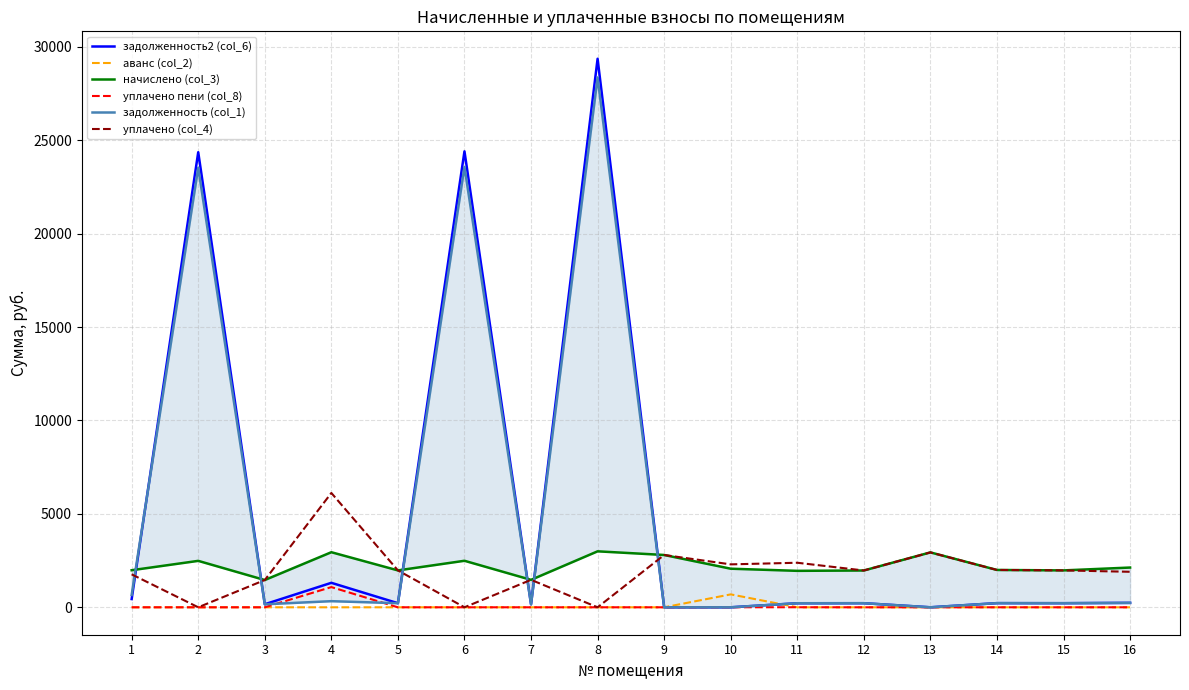

Which has a higher value, 8 or 9?

8